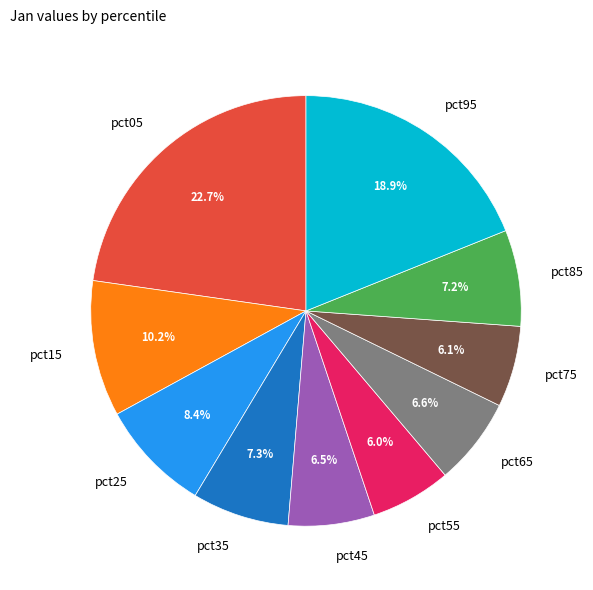

Between pct65 and pct35, which is larger?

pct35